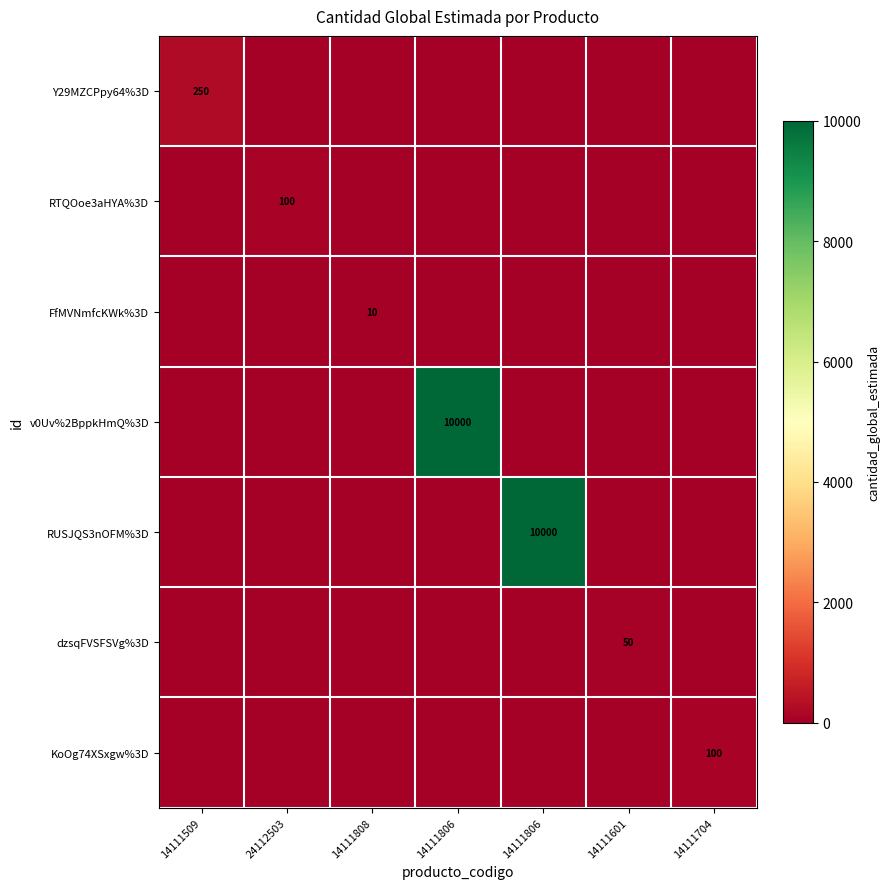

What is the sum of all FfMVNmfcKWk%3D values?

10